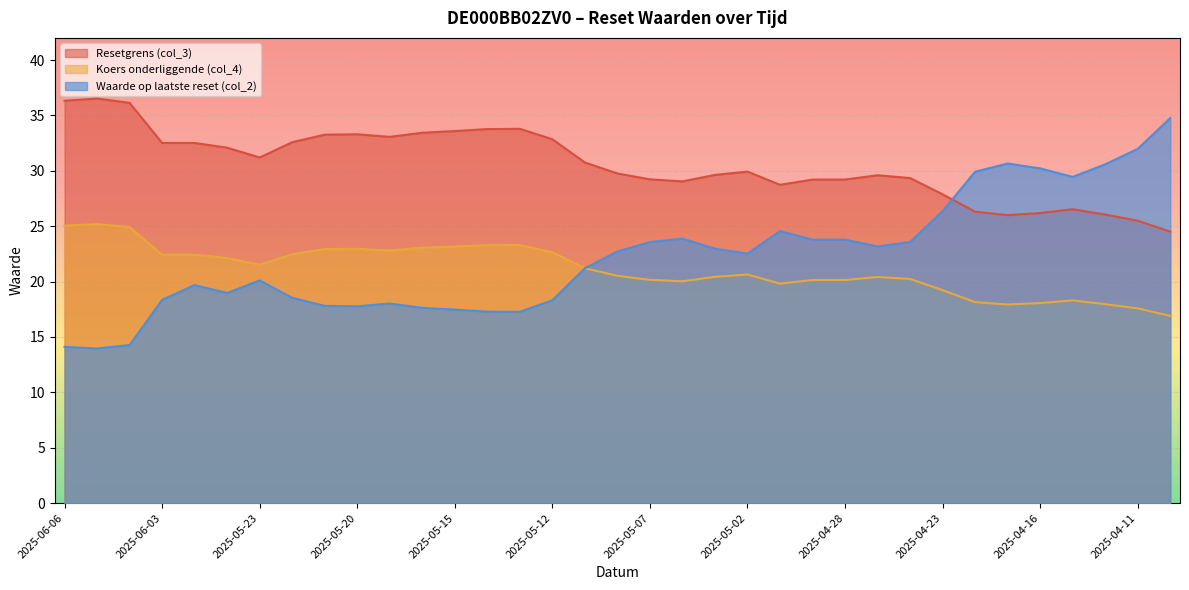

How many values in the Koers onderliggende (col_4) series are below 20?

9